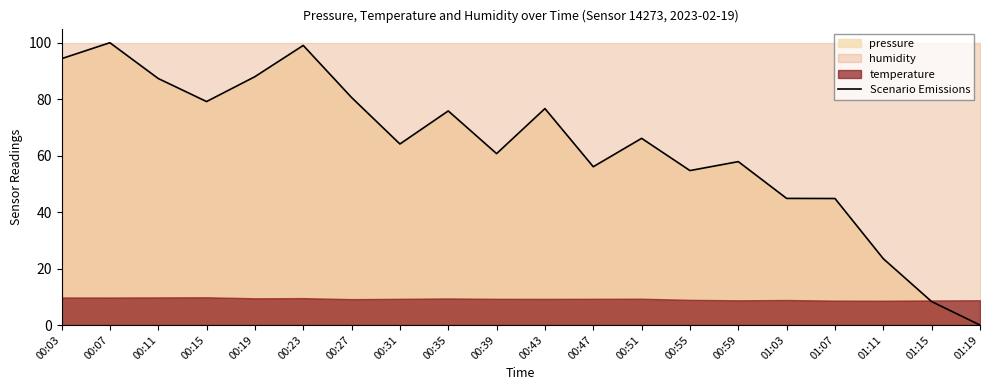

How many interior local valleys (lower than both neighbors) does the data have?

5